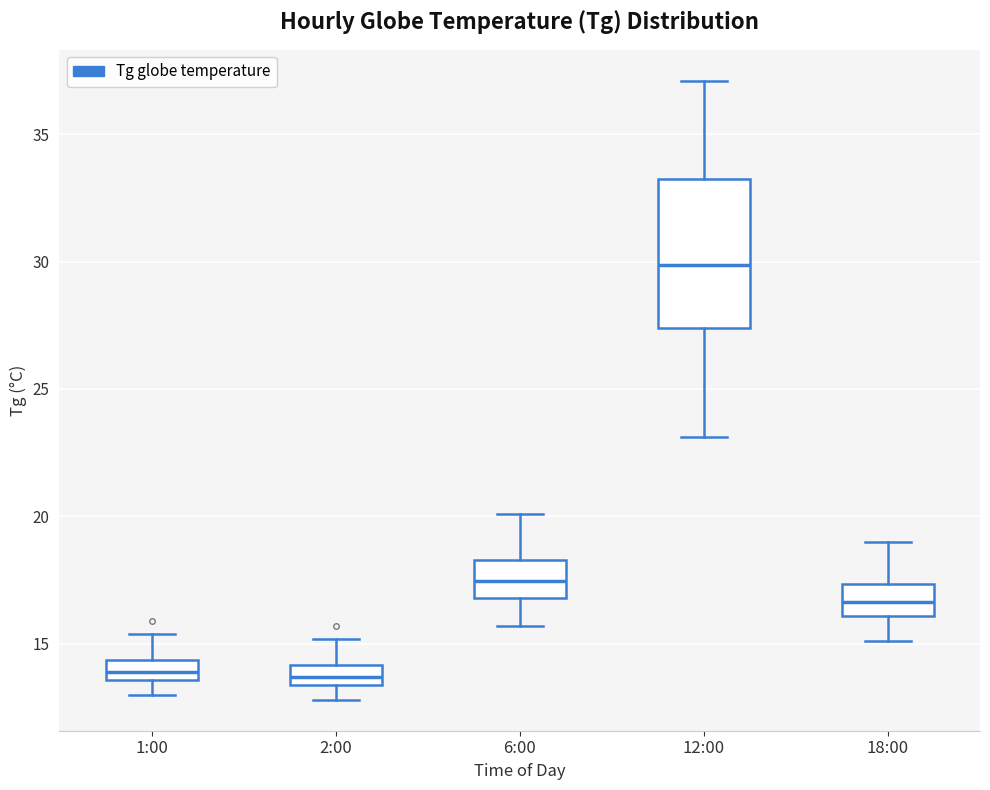

Where is the upper edge of the box for 1:00 on the y-axis? The values are not printed on the chart, so give them approximately, as read against the axis.

14.5